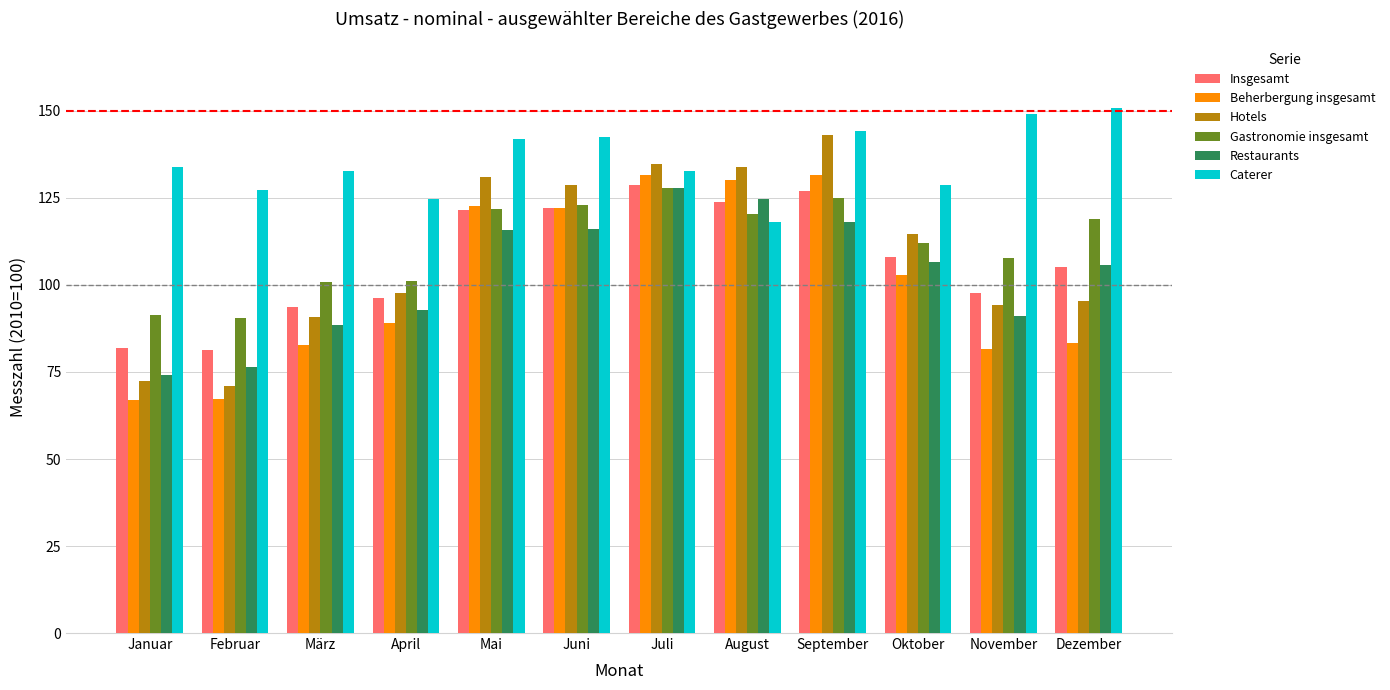

What is the highest value of the Hotels series?

143.1